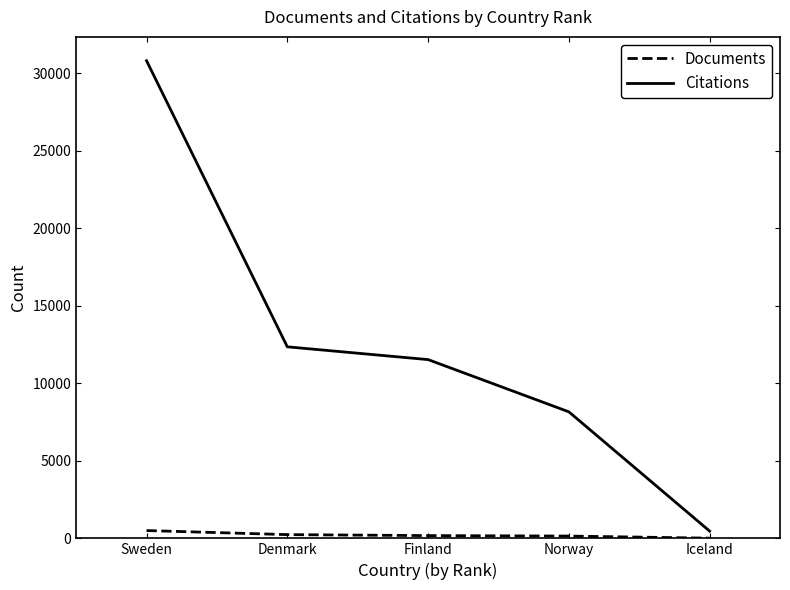

Which series changed the most between Sweden and Finland?

Citations